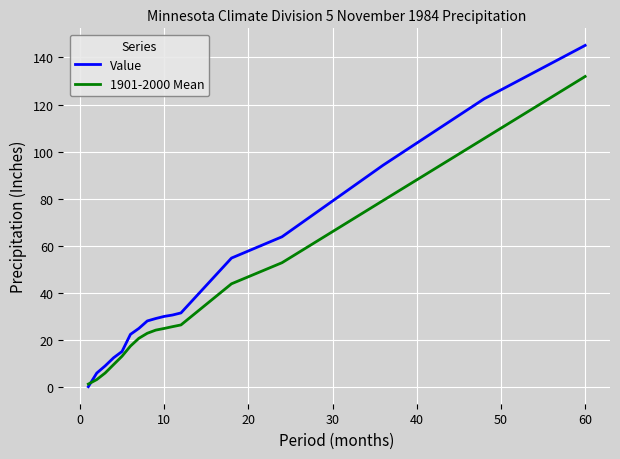

Which series has the largest range (max minus min)?

Value